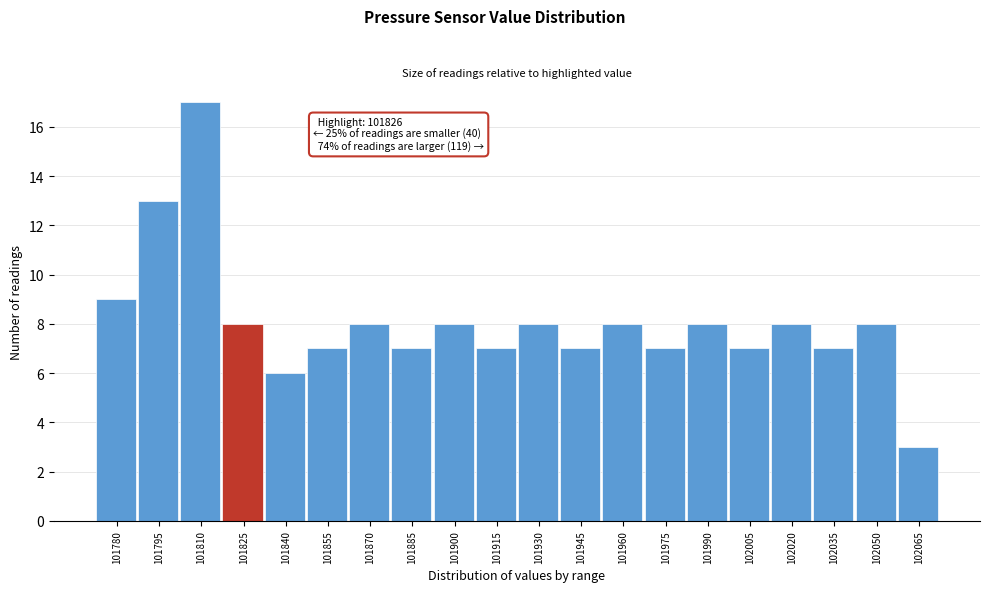

Reading left to right, what are all the values shown in this chart?

9	13	17	8	6	7	8	7	8	7	8	7	8	7	8	7	8	7	8	3